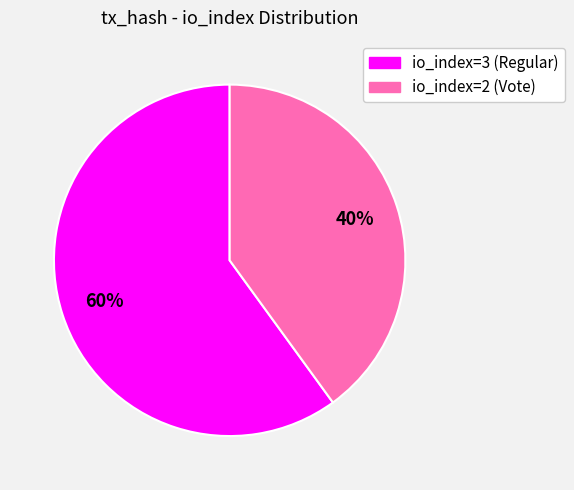

To the nearest percent, what percentage of the pie is io_index=3 (Regular)?

60%